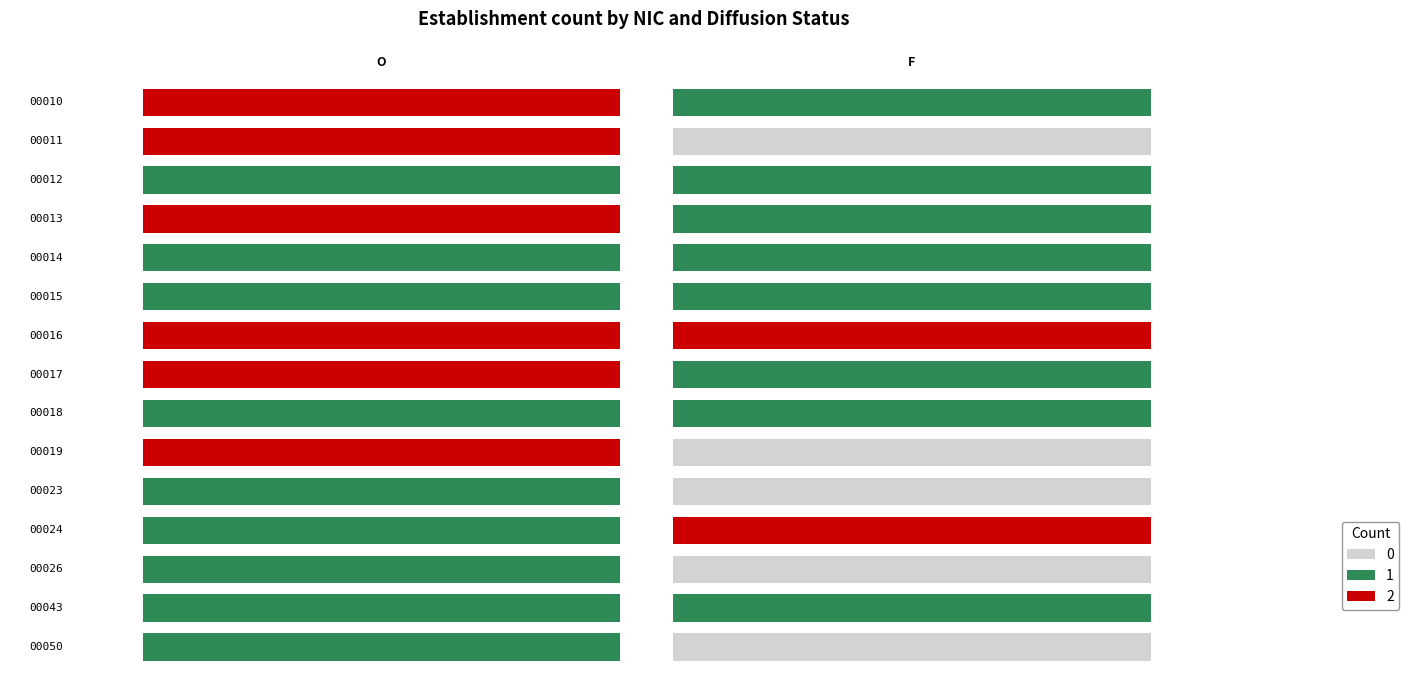

Which category has the lowest value across all series?

F